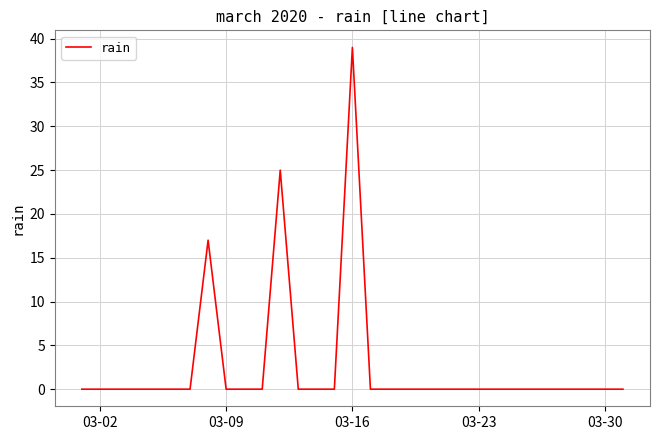

What is the greatest value displayed?

39